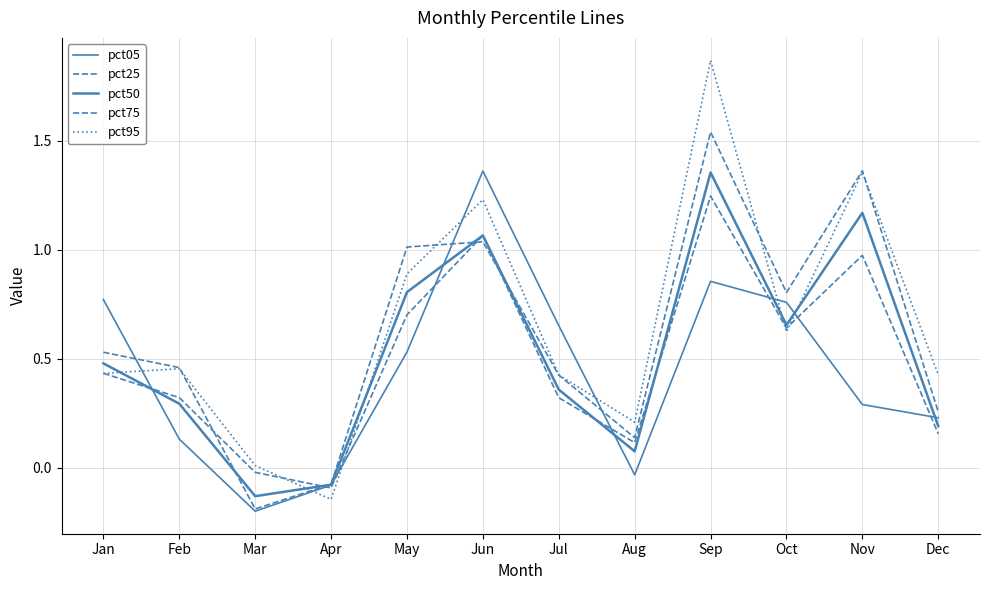

How many lines are shown in the chart?

5